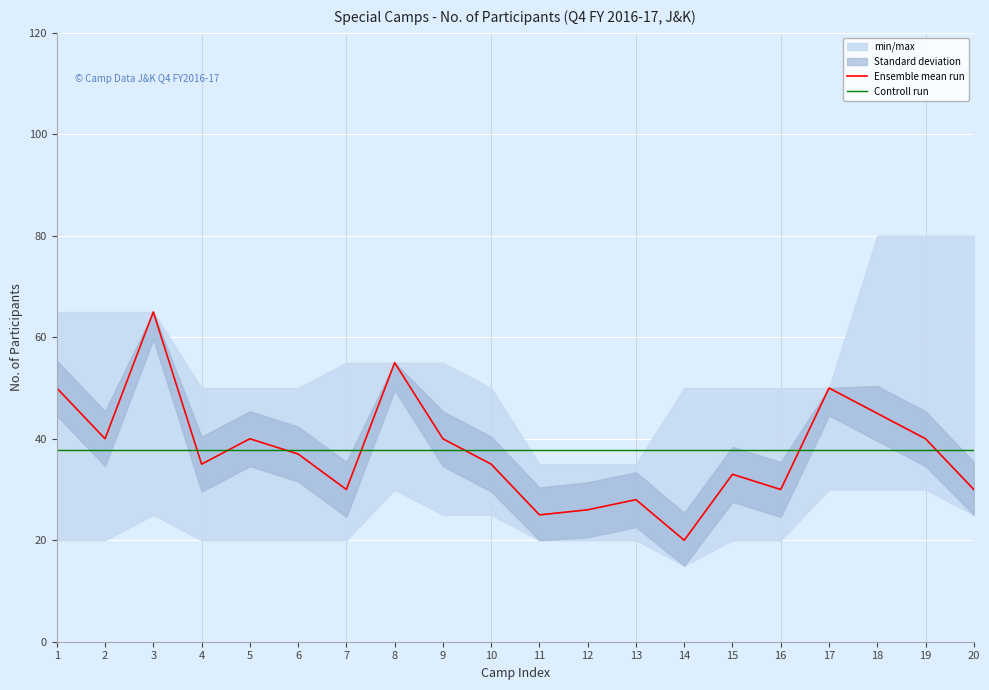

Is this an area chart (filled region under the line)?

No